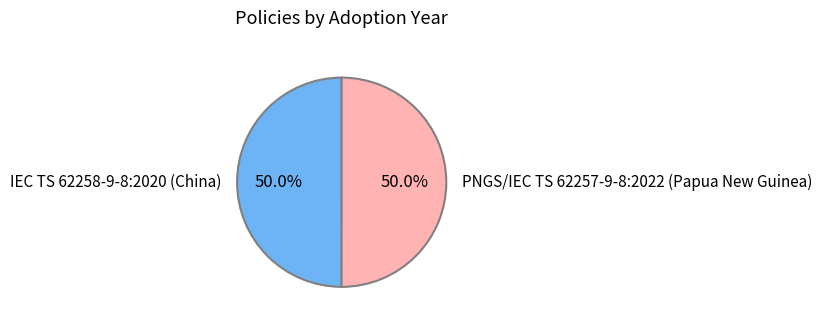

What is the ratio of the value at PNGS/IEC TS 62257-9-8:2022 (Papua New Guinea) to the value at IEC TS 62258-9-8:2020 (China)?

1.0